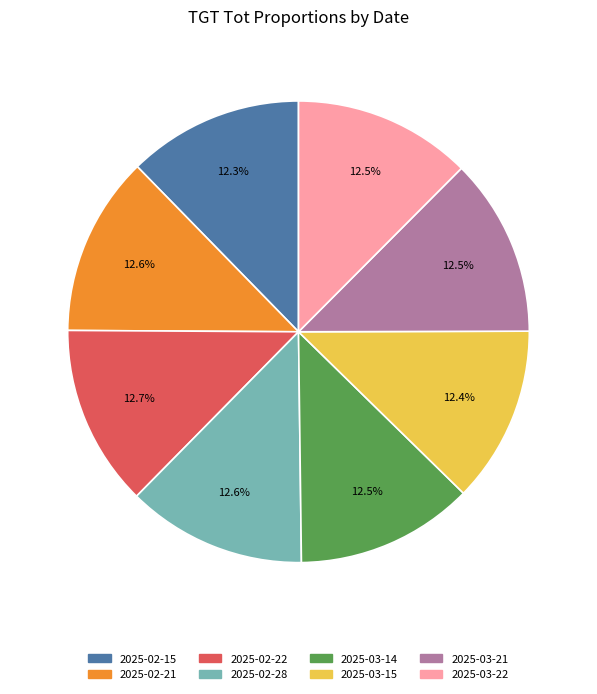

To the nearest percent, what is the combined percentage of 2025-03-15 and 2025-03-14?

25%